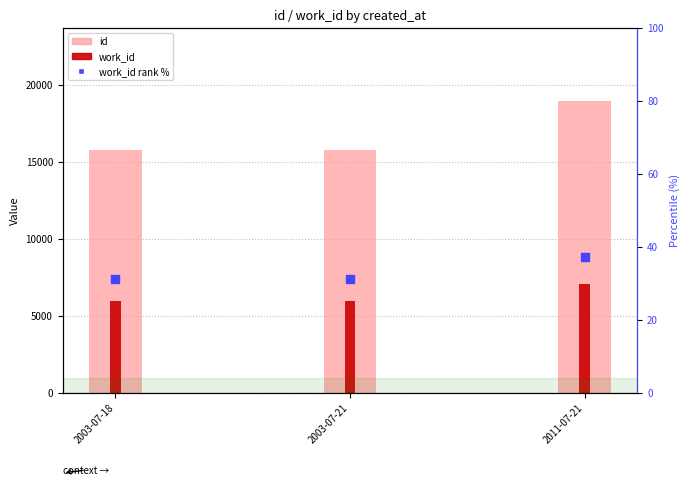

Is the value of id at 2003-07-21 greater than the value of work_id rank % at 2003-07-21?

Yes